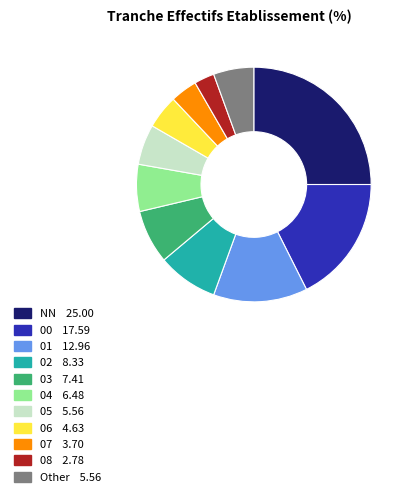

Is there any slice that represents more than half of the pie?

No